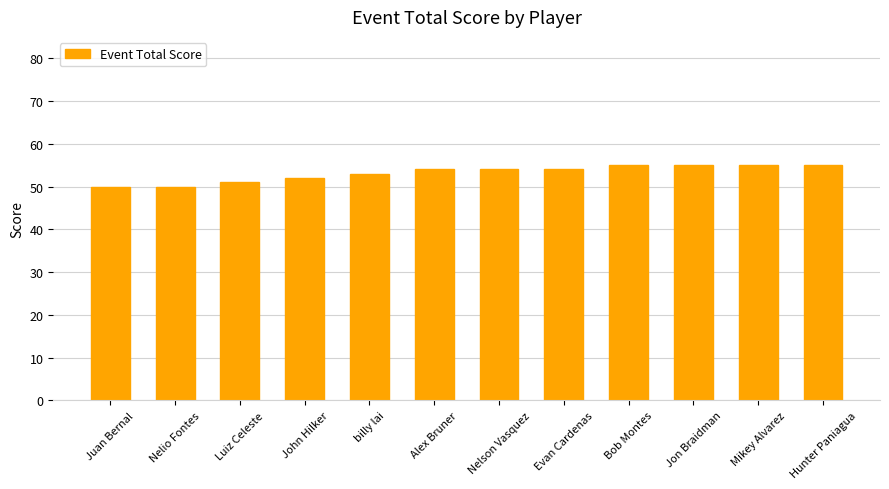

What is the smallest value displayed?

50